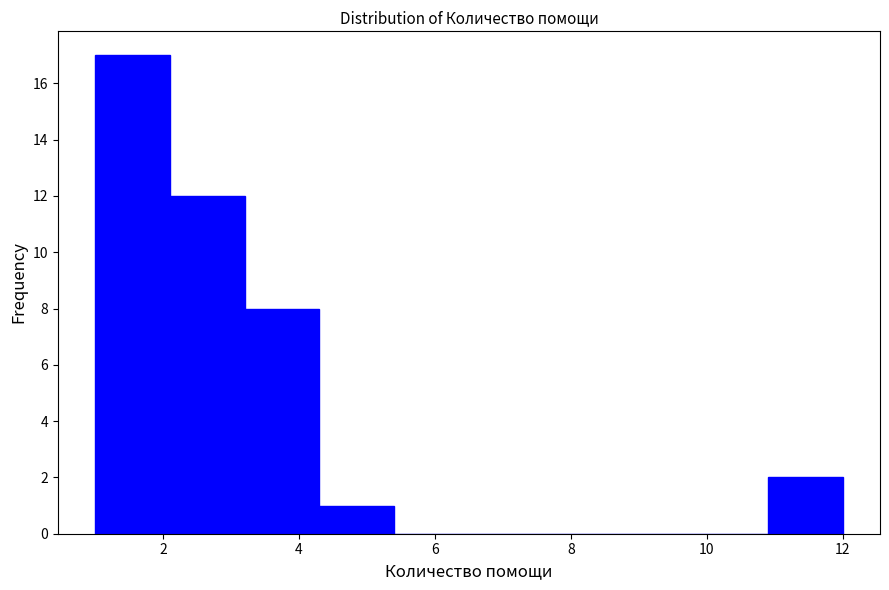

Reading left to right, list every bar in this chart as the range it spans on the x-axis followed by its height. Neither the bar edges nor the heights are printed on the chart, so give them approximately, as read against the axes.

1.0 to 2.1: 17
2.1 to 3.2: 12
3.2 to 4.3: 8
4.3 to 5.4: 1
5.4 to 6.5: 0
6.5 to 7.6: 0
7.6 to 8.7: 0
8.7 to 9.8: 0
9.8 to 10.9: 0
10.9 to 12.0: 2